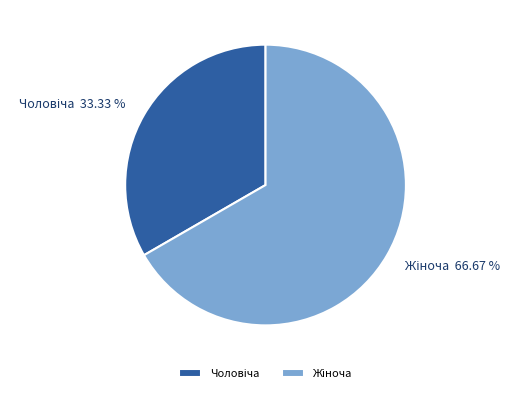

Is there a majority slice in this chart?

Yes